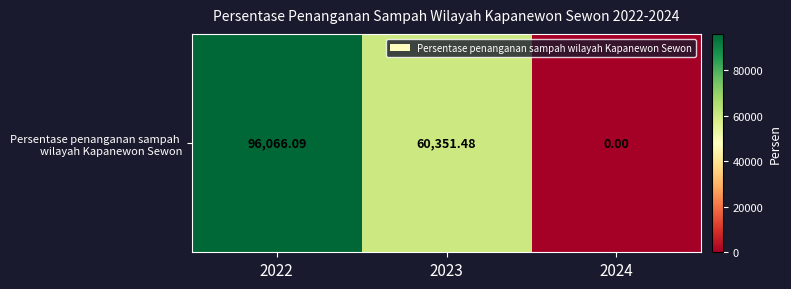

Rank the categories by value from highest to lowest.

2022, 2023, 2024